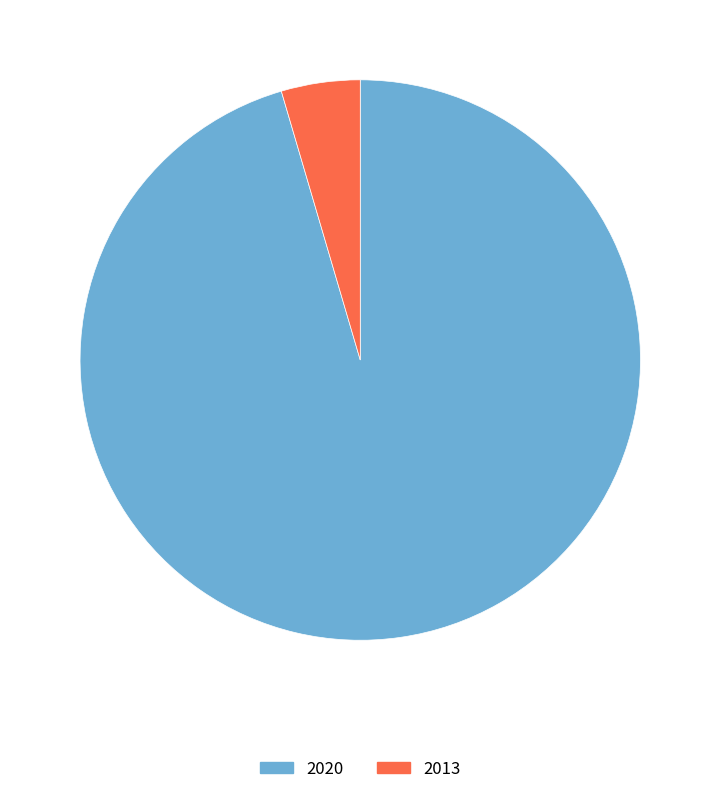

Do 2020 and 2013 together represent more than half of the pie?

Yes